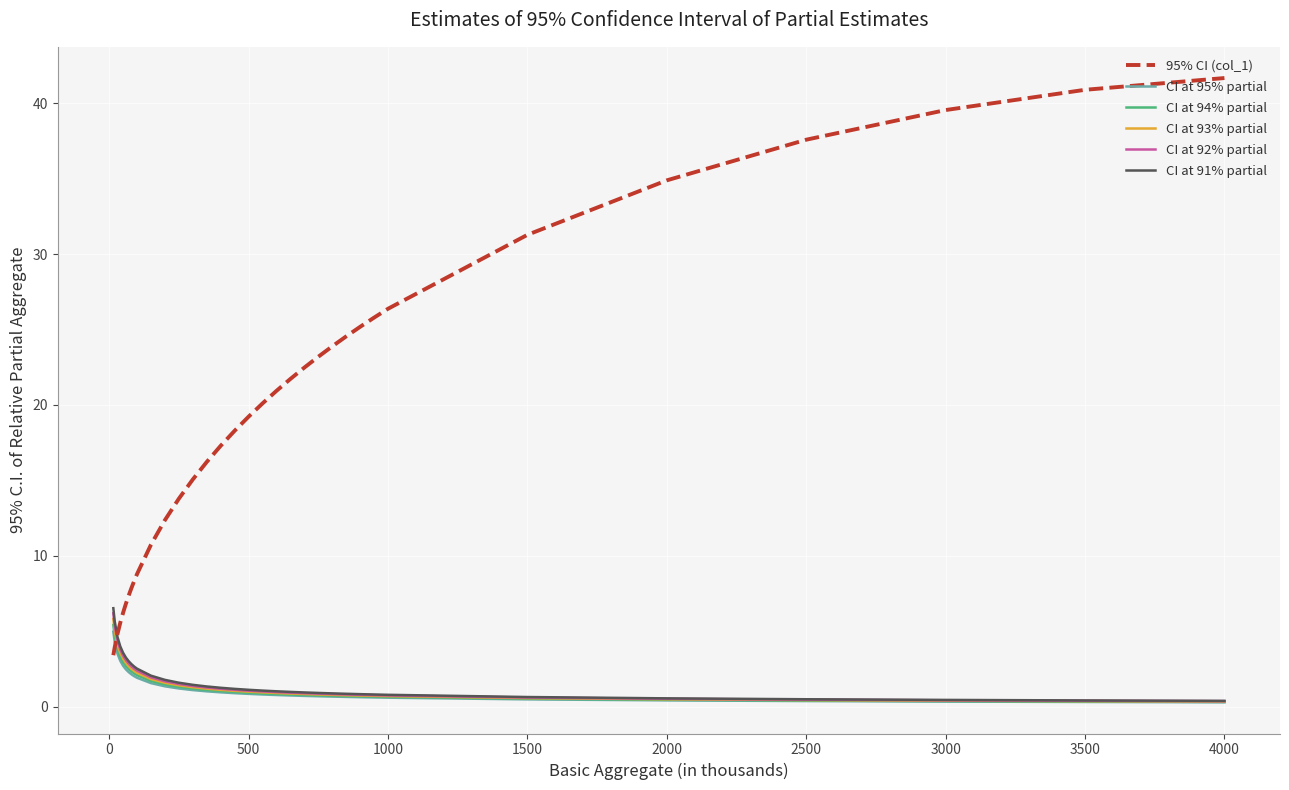

Which series has the widest spread of values?

95% CI (col_1)